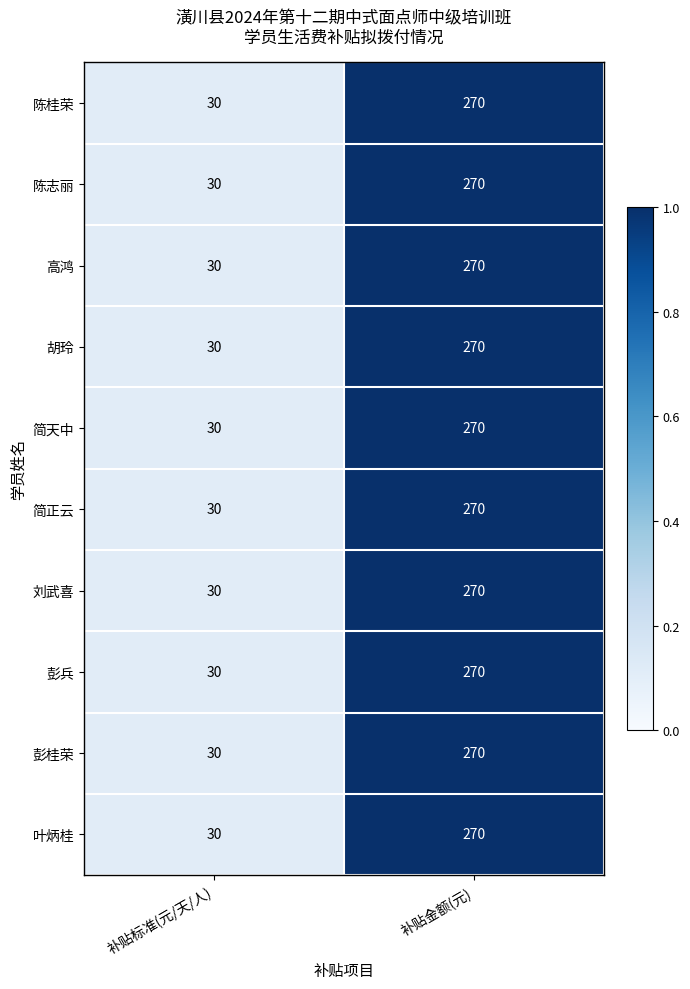

Which category has the lowest value in the 叶炳桂 series?

补贴标准(元/天/人)